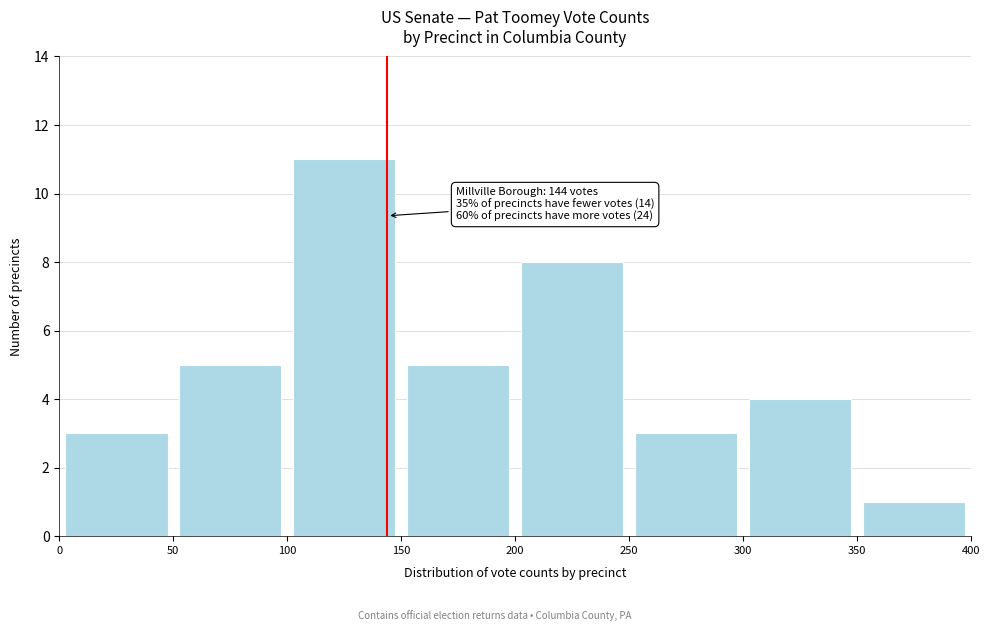

Which range on the x-axis has the tallest bar?

100 to 150